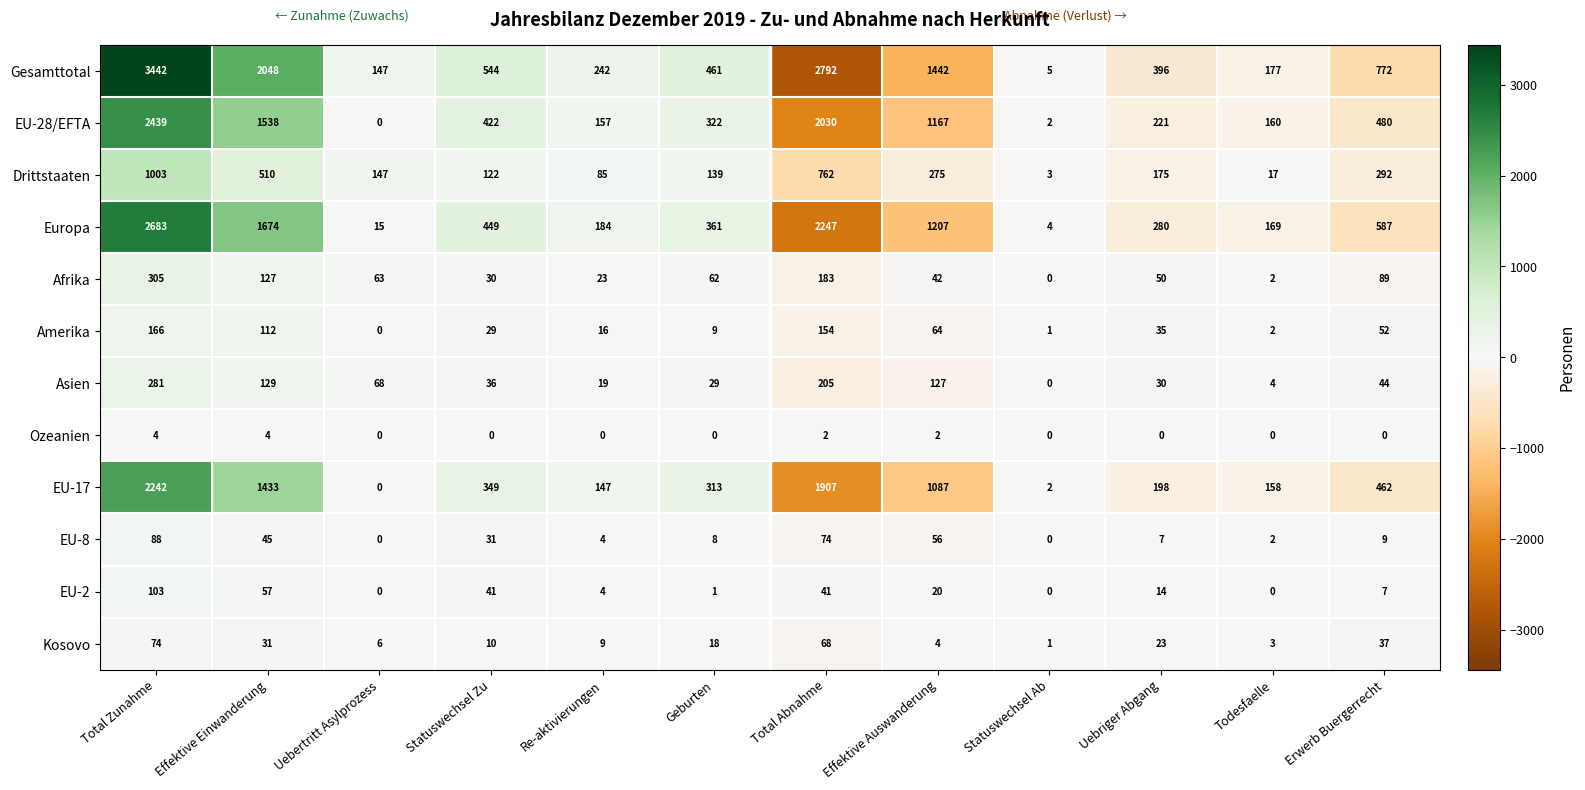

At which category is the sum across all series the highest?

Total Zunahme